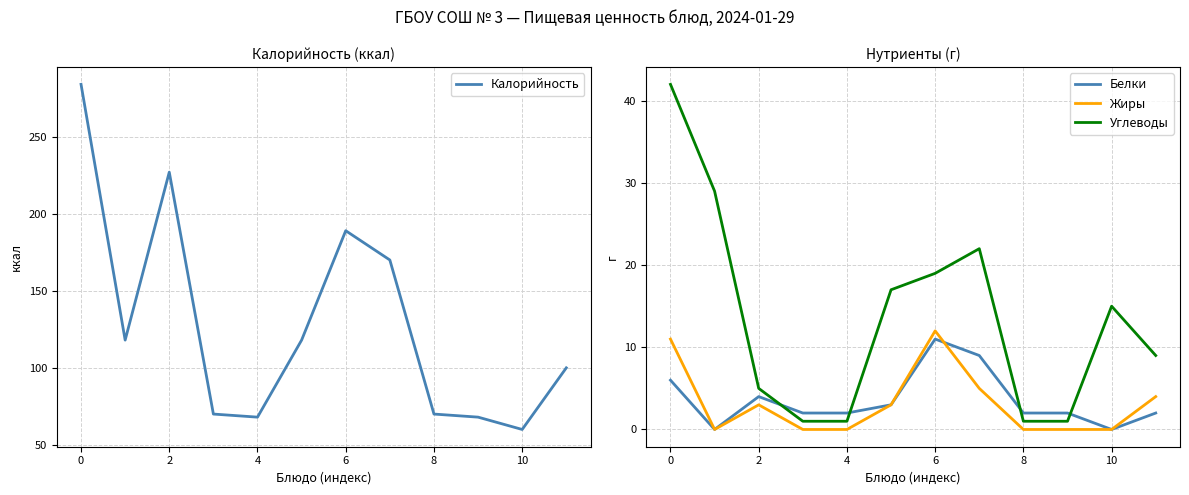

Which category has the highest value in the Белки series?

6